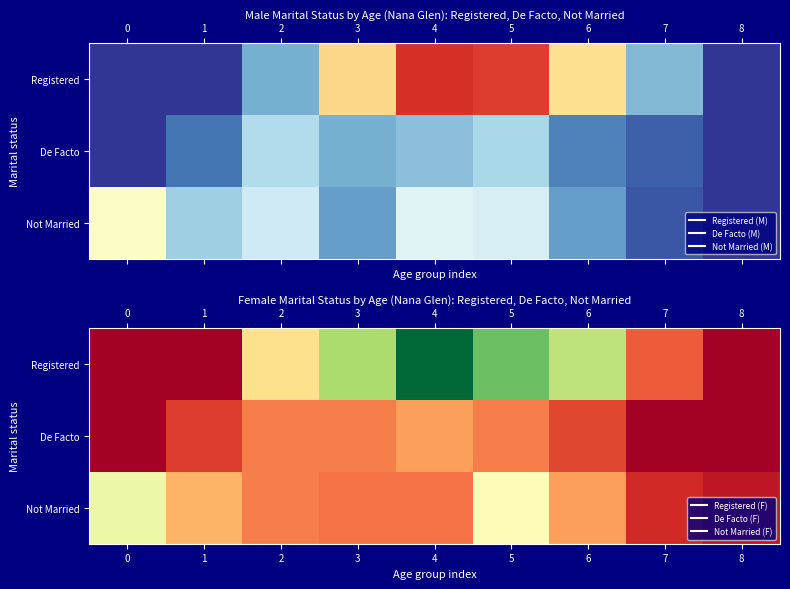

List the series in order of their peak value, lowest first.

De Facto, Not Married, Registered